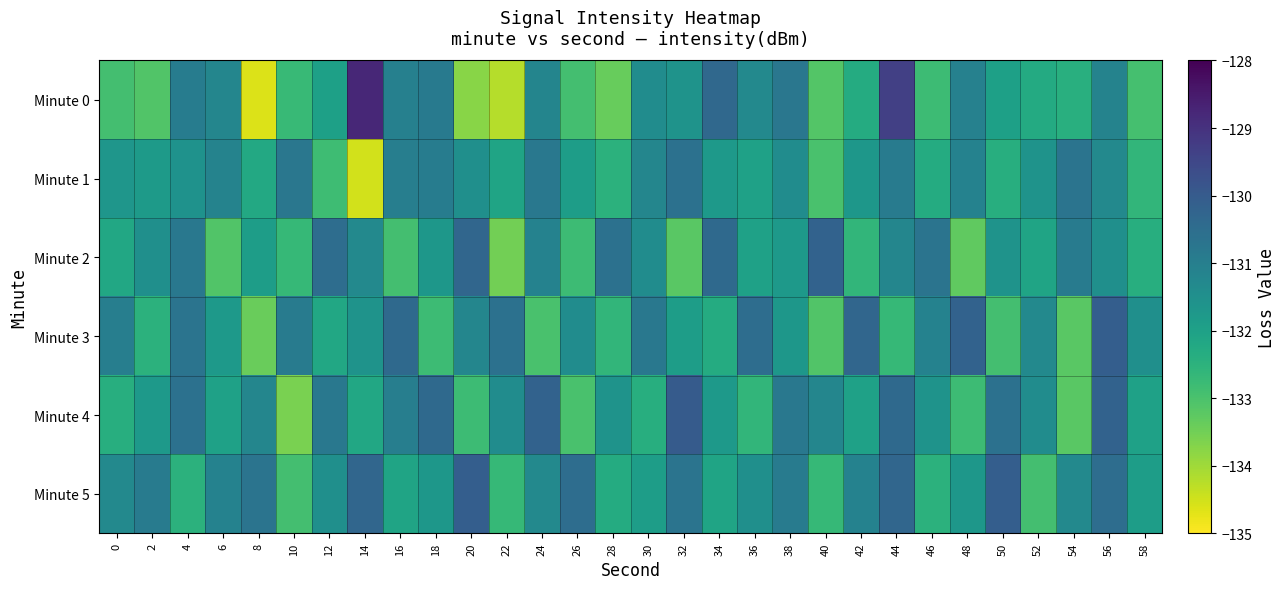

Between 12 and 26, which series saw the biggest shift?

Minute 2